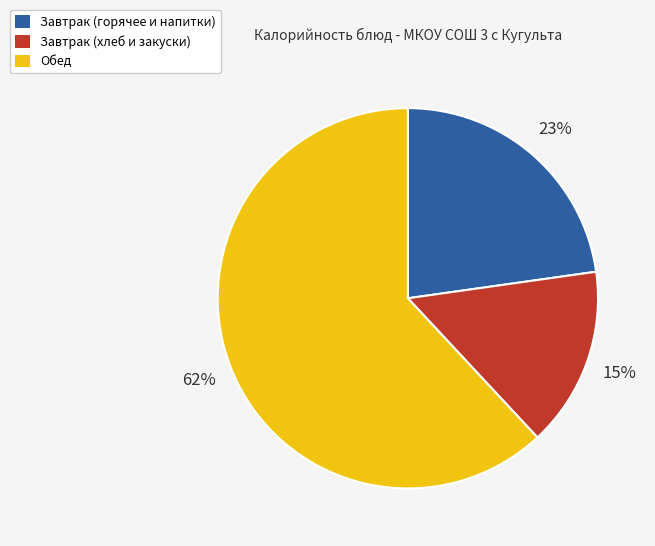

Does Завтрак (горячее и напитки) account for over 50% of the chart?

No